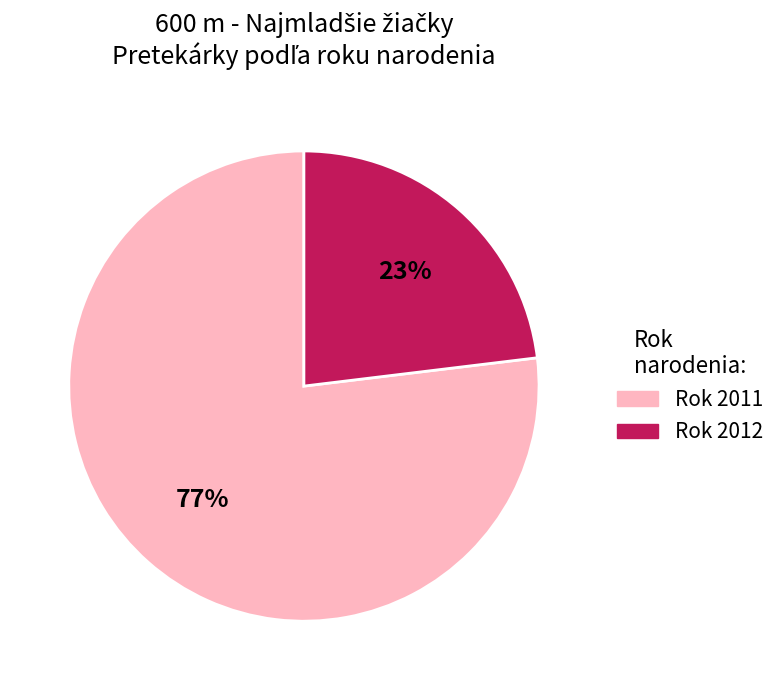

To the nearest percent, what is the difference between the largest and smallest slice percentages?

54%